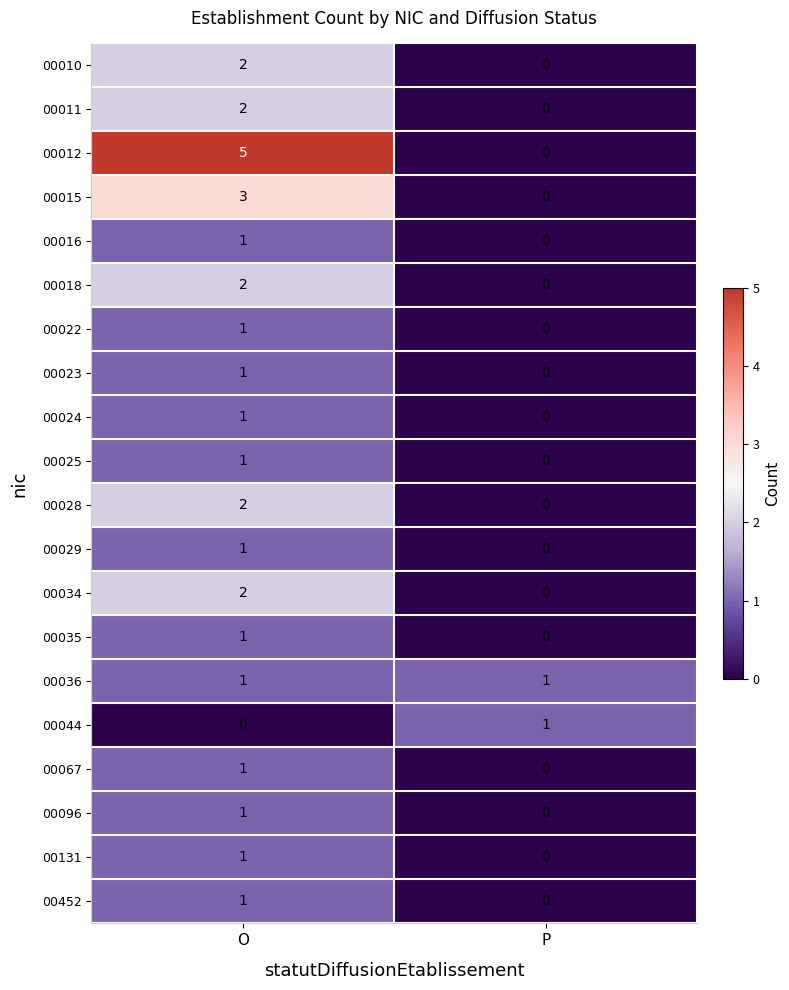

The 00035 series shows 0 at O. True or false?

False